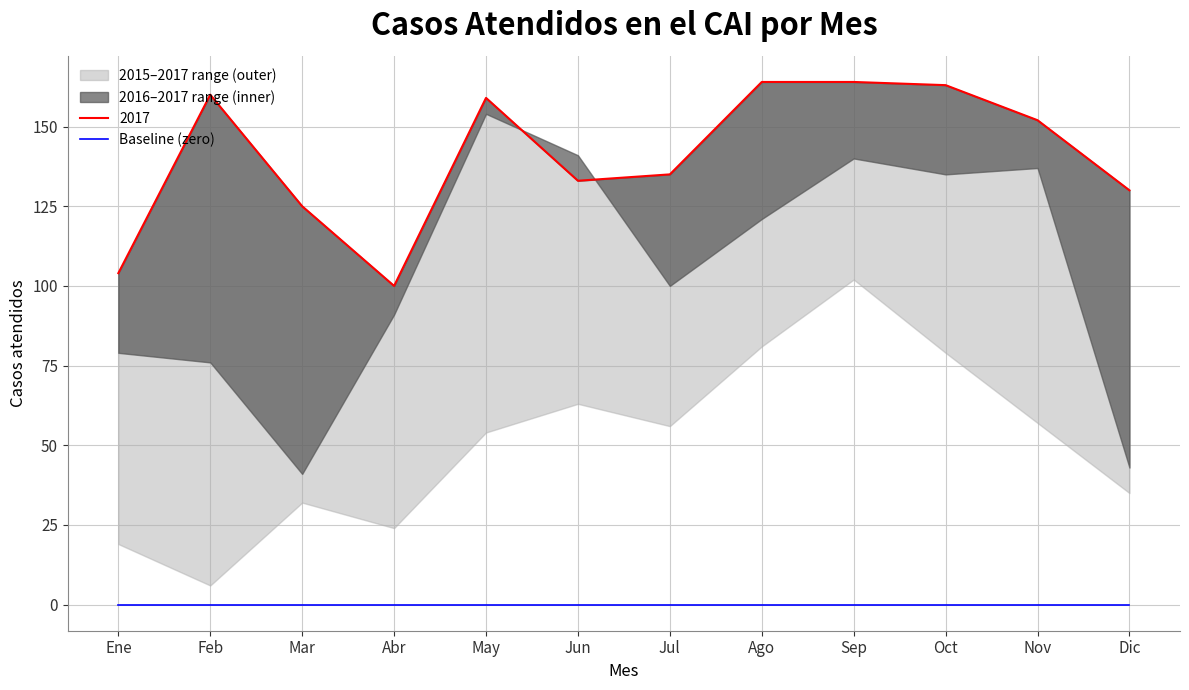

Which series has the largest range (max minus min)?

2016